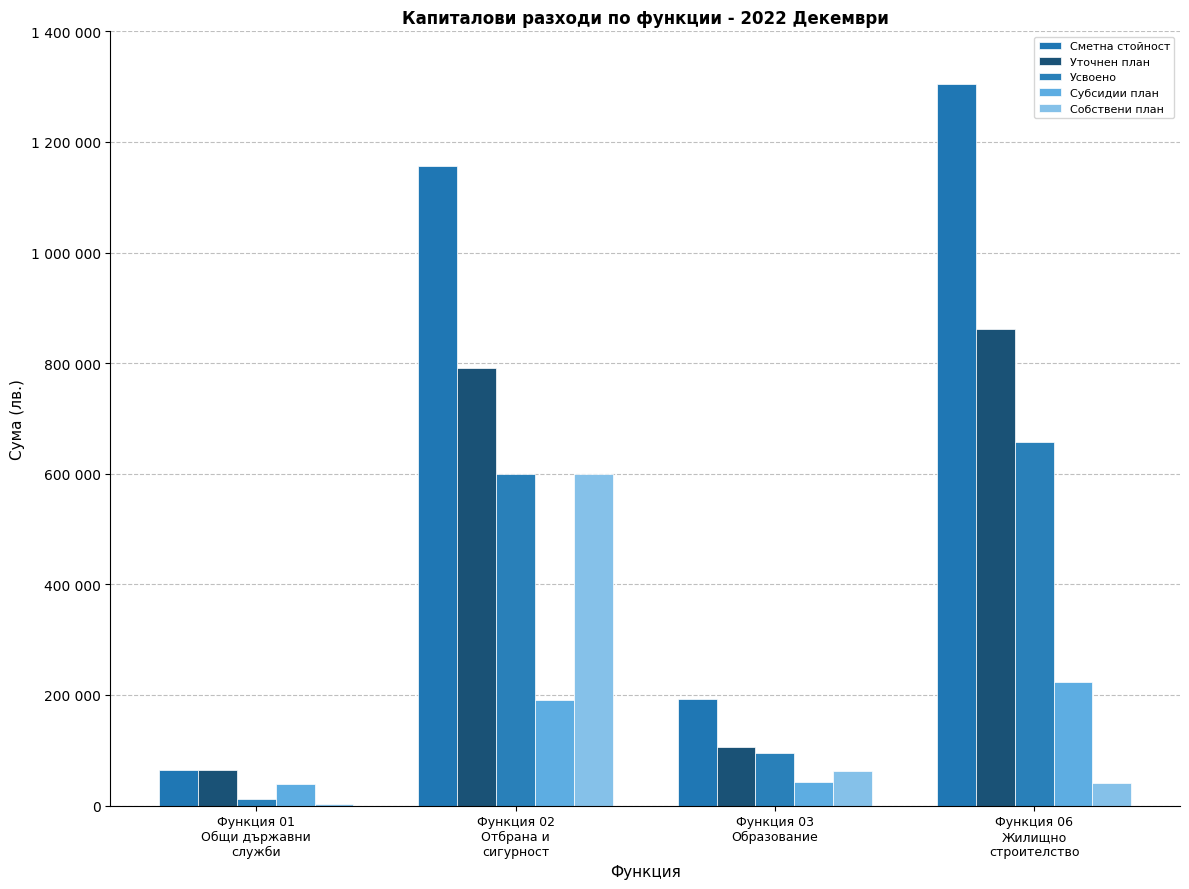

Are the bars horizontal?

No